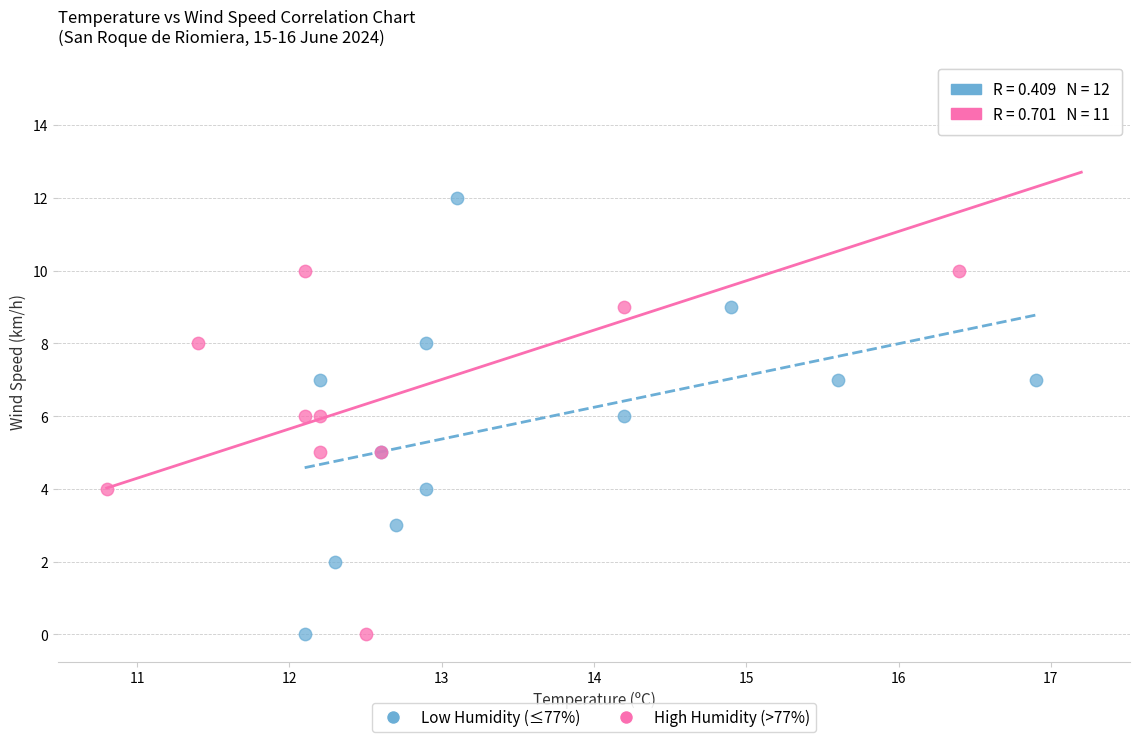

Which series has the widest spread of Y values?

High Humidity (>77%)